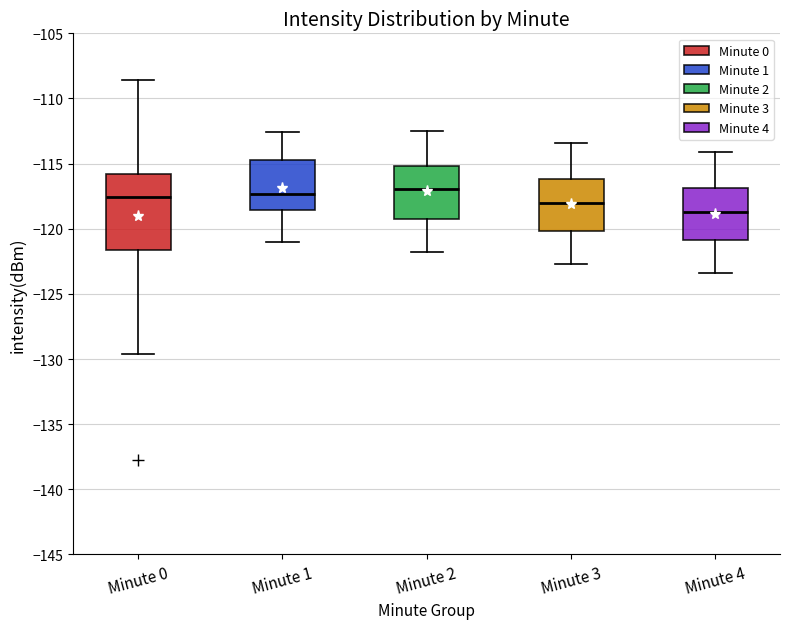

Reading left to right, transcribe this box plot: for each box, give where its median line is, the range the box spans, and where its two whiskers end, as read against the y-axis. The values are not printed on the chart, so give them approximately, as read against the axis.

Minute 0: median -117.5, box -121.5 to -116.0, whiskers -129.5 to -108.5
Minute 1: median -117.5, box -118.5 to -114.5, whiskers -121.0 to -112.5
Minute 2: median -117.0, box -119.0 to -115.0, whiskers -122.0 to -112.5
Minute 3: median -118.0, box -120.0 to -116.0, whiskers -122.5 to -113.5
Minute 4: median -118.5, box -121.0 to -117.0, whiskers -123.5 to -114.0